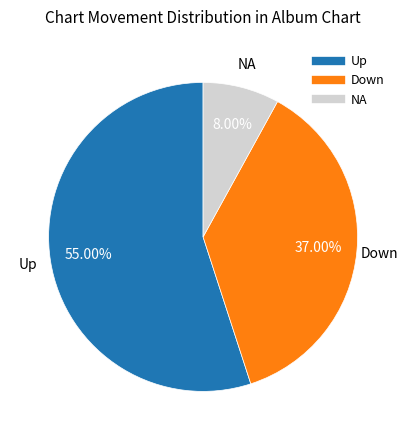

Does any single category account for the majority?

Yes